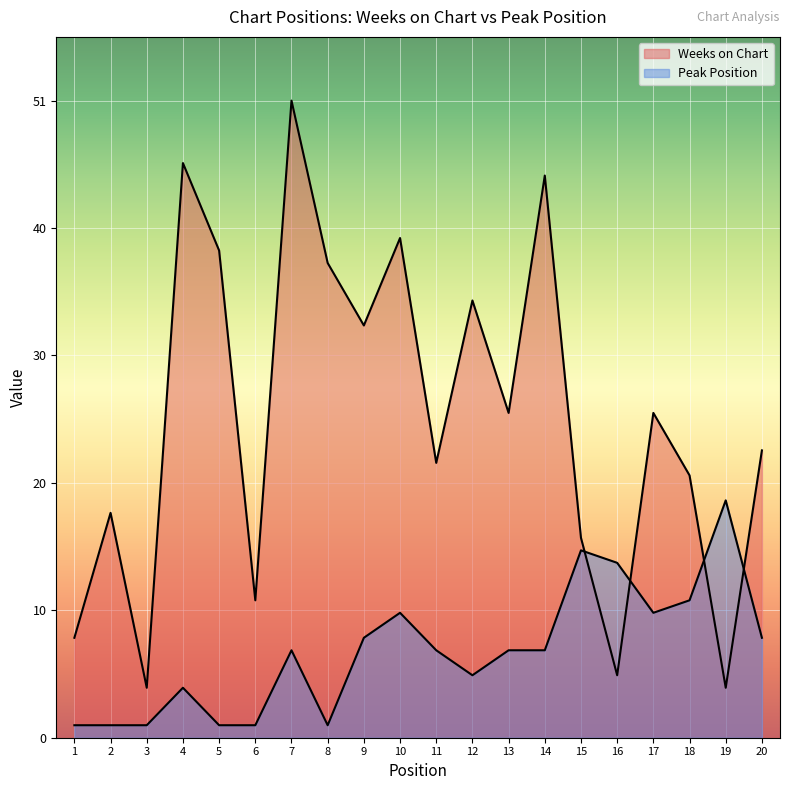

At which category does Weeks on Chart reach its first local peak?

2